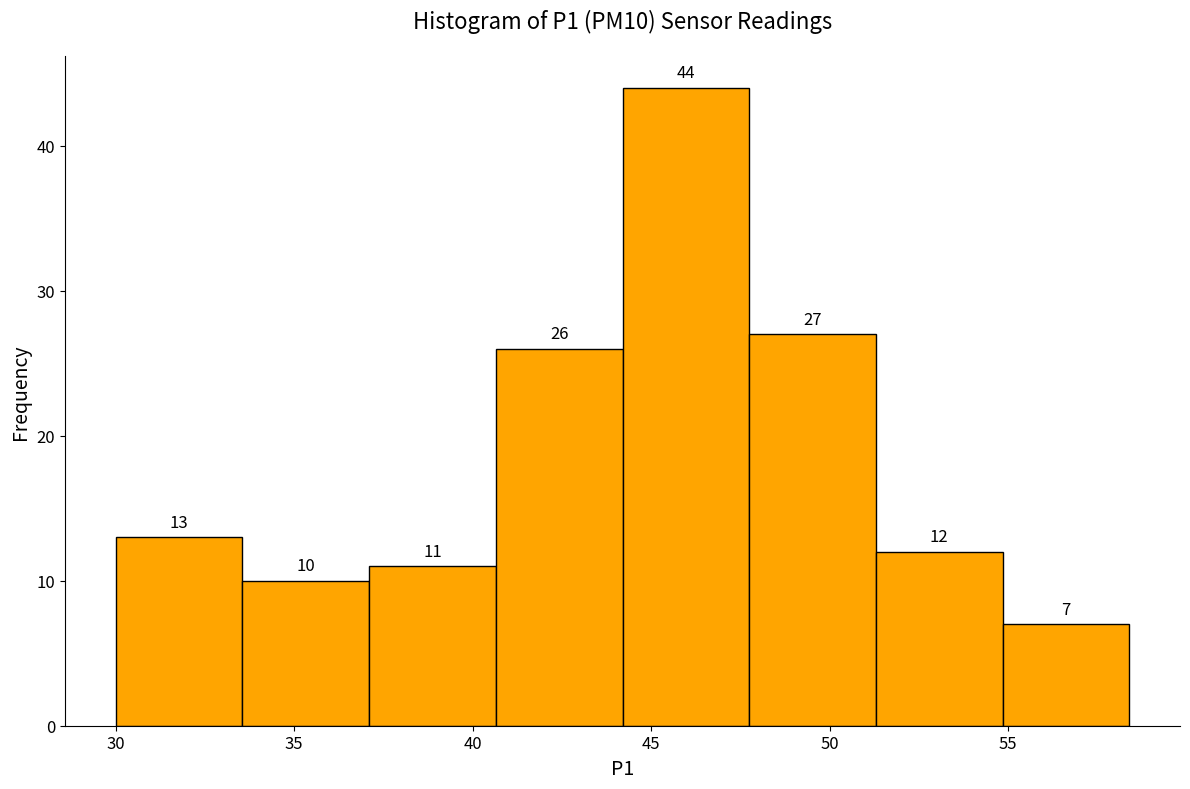

Reading left to right, list every bar in this chart as the range it spans on the x-axis followed by its height. The bar edges are not printed on the chart, so give them approximately, as read against the axis.

30.00 to 33.55: 13
33.55 to 37.10: 10
37.10 to 40.65: 11
40.65 to 44.20: 26
44.20 to 47.75: 44
47.75 to 51.30: 27
51.30 to 54.85: 12
54.85 to 58.40: 7